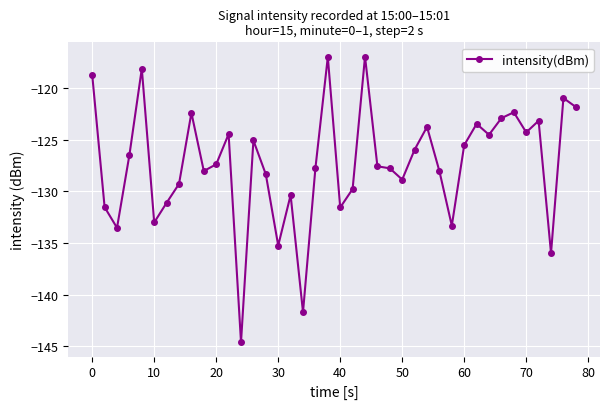

What is the average value?

-127.3